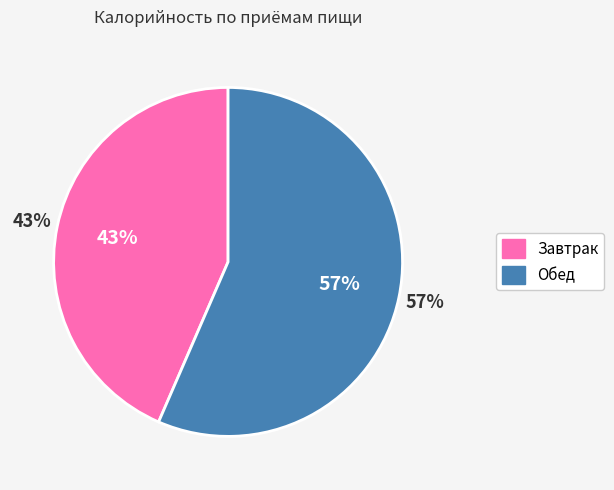

What is the largest slice in the pie chart?

Обед